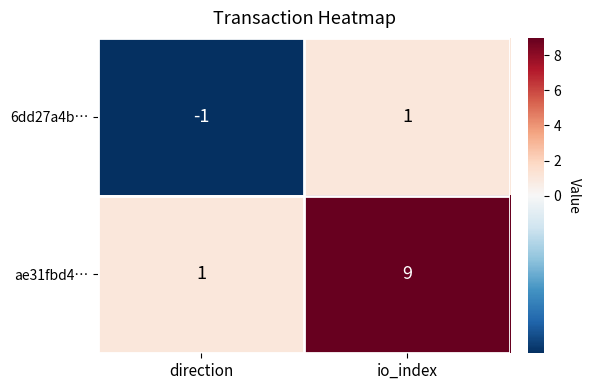

Rank the series at io_index from highest to lowest value.

ae31fbd4…, 6dd27a4b…